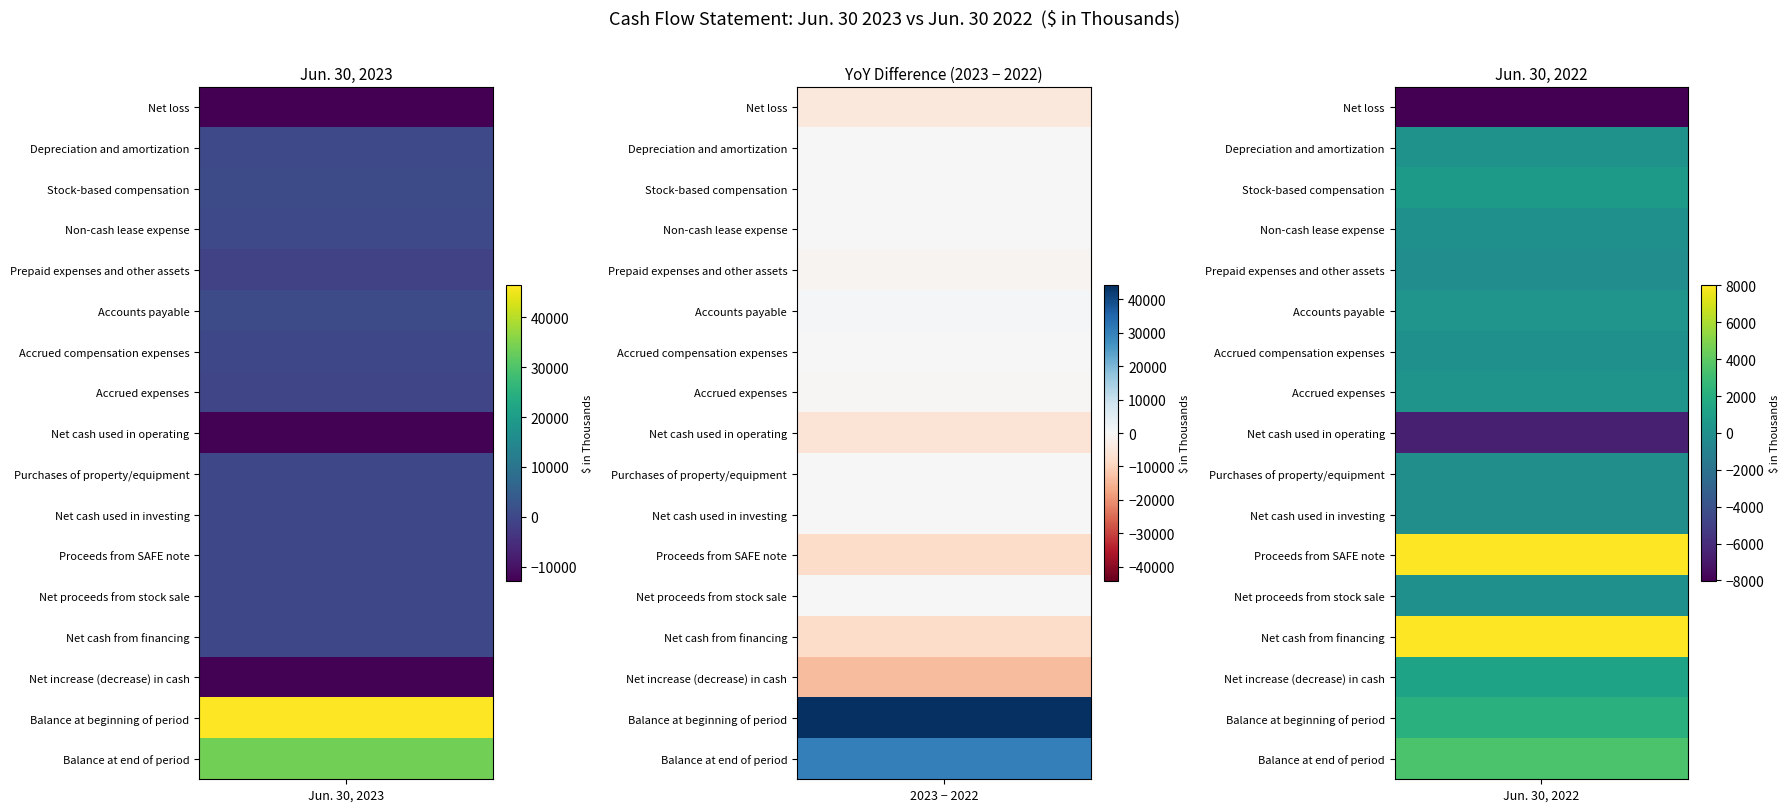

At how many categories does at least one series exceed 34289?

1